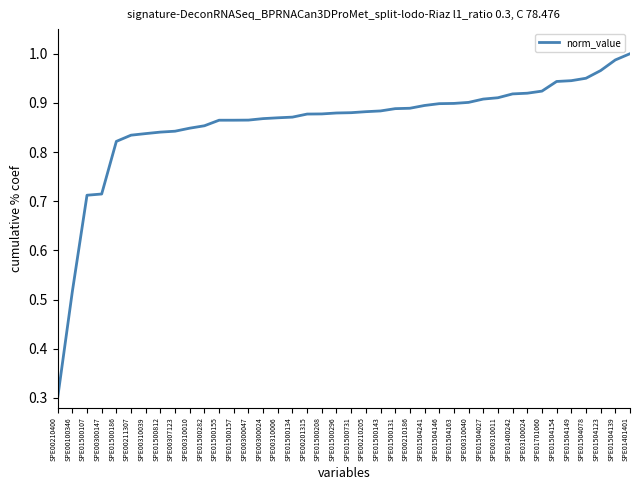

What is the smallest value displayed?

0.3